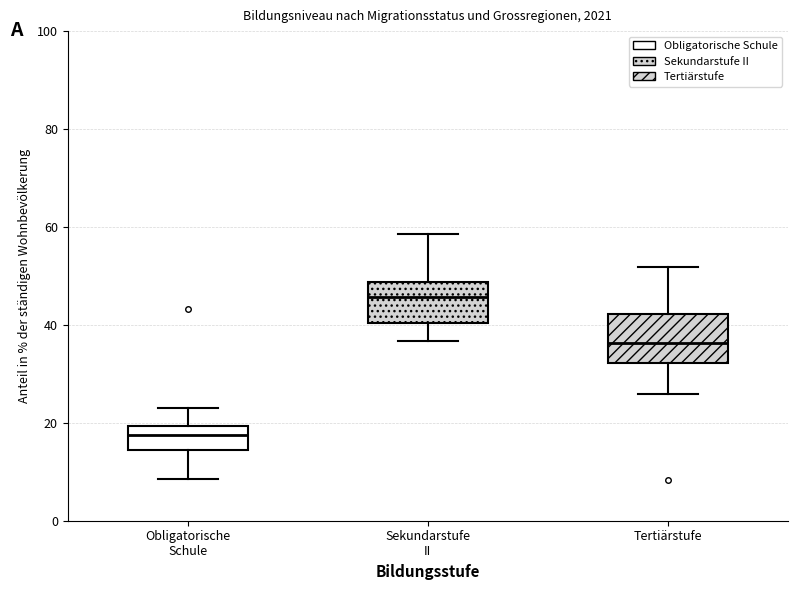

Reading left to right, transcribe this box plot: for each box, give where its median line is, the range the box spans, and where its two whiskers end, as read against the y-axis. The values are not printed on the chart, so give them approximately, as read against the axis.

Obligatorische Schule: median 18, box 14 to 20, whiskers 8 to 24
Sekundarstufe II: median 46, box 40 to 48, whiskers 36 to 58
Tertiärstufe: median 36, box 32 to 42, whiskers 26 to 52